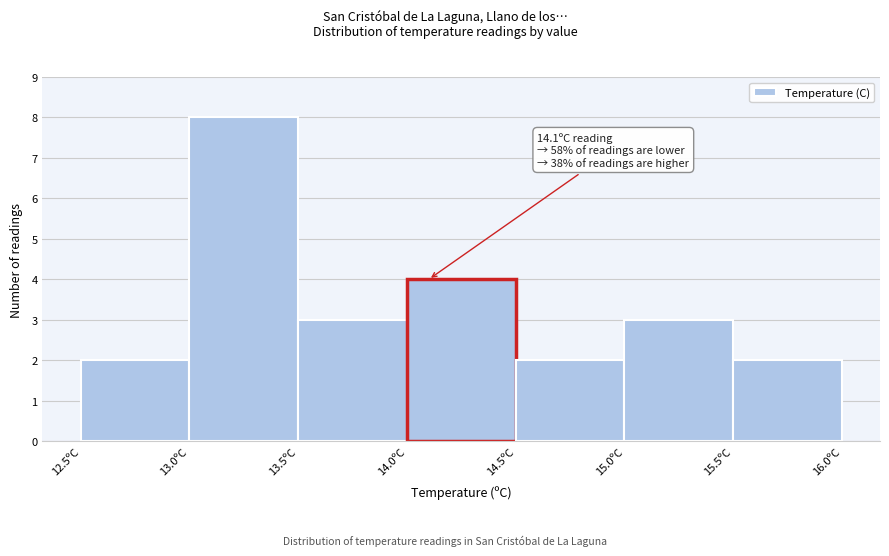

Over which range of the x-axis is the bar tallest?

13.0 to 13.5